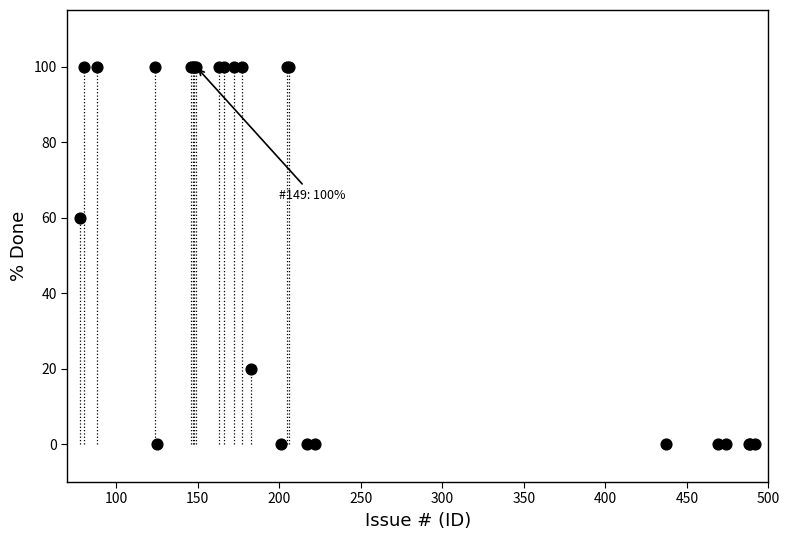

What Y value in the scatter plot is closest to 50?

60